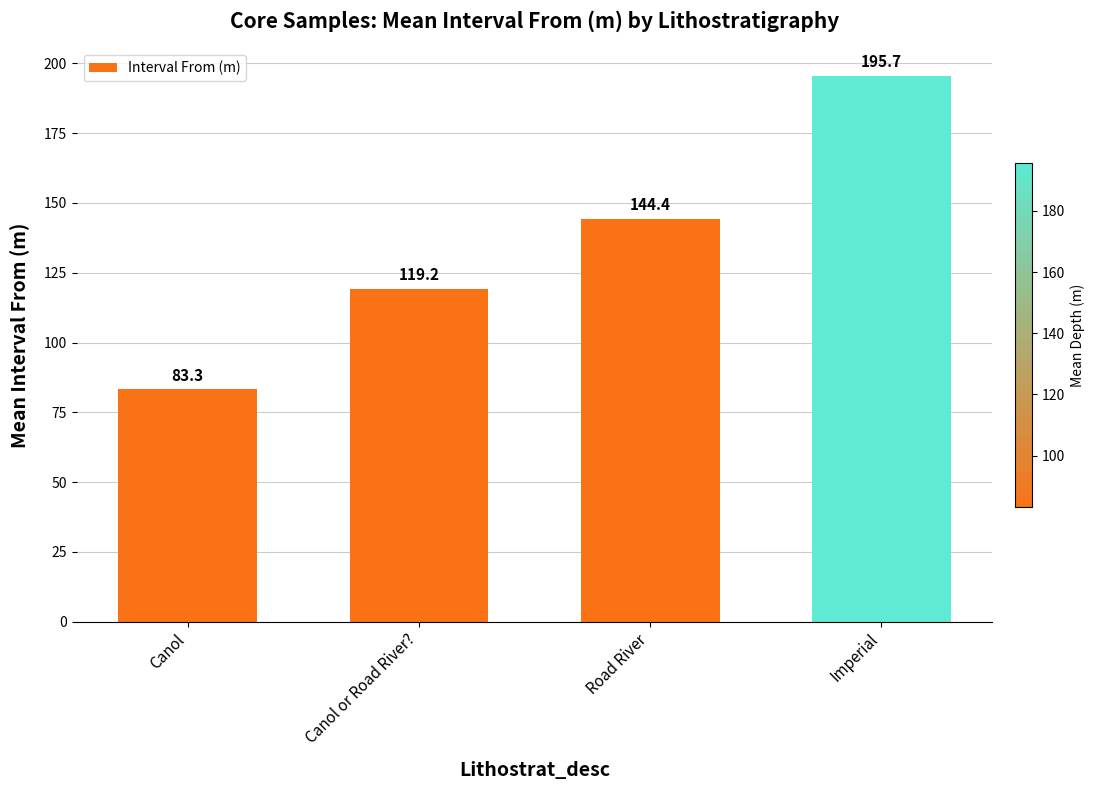

Count the number of data series in this chart.

1